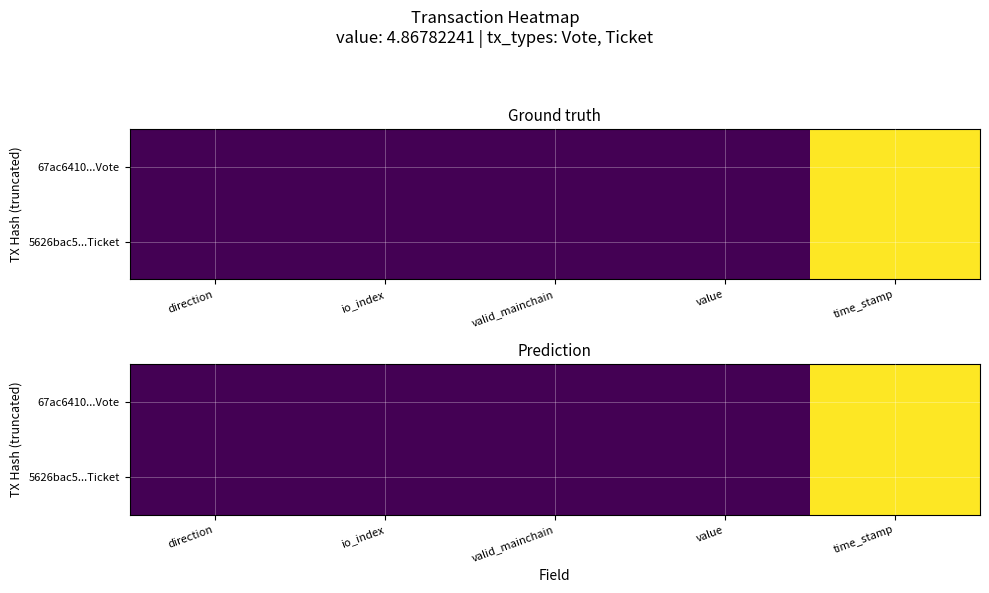

Rank the series by their maximum value, from highest to lowest.

5626bac5...Ticket, 67ac6410...Vote